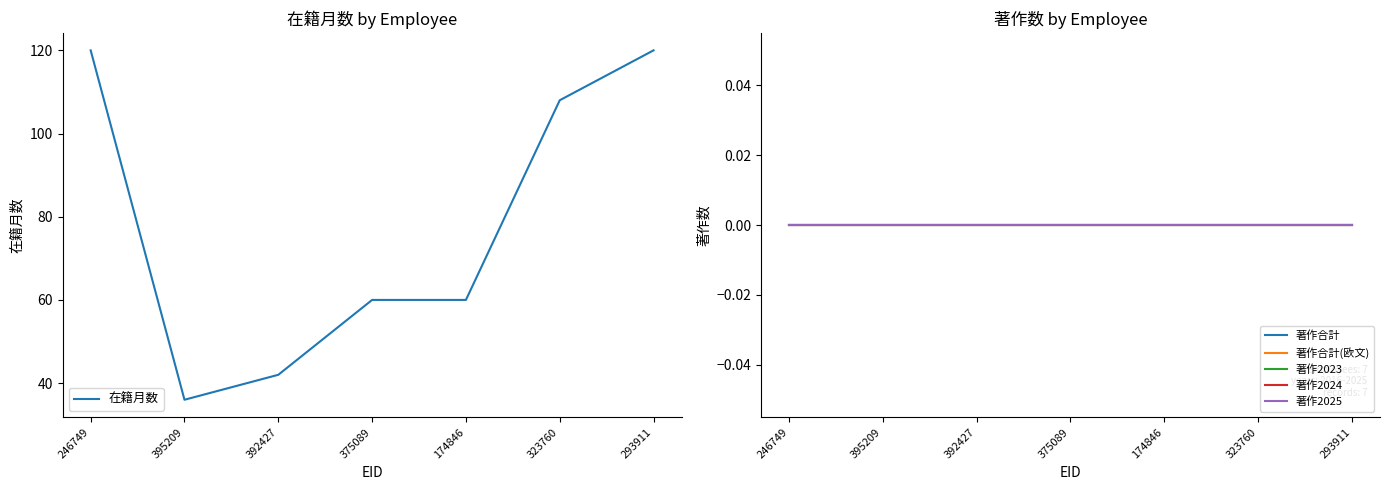

List the series in order of their peak value, highest first.

在籍月数, 著作合計, 著作合計(欧文), 著作2023, 著作2024, 著作2025